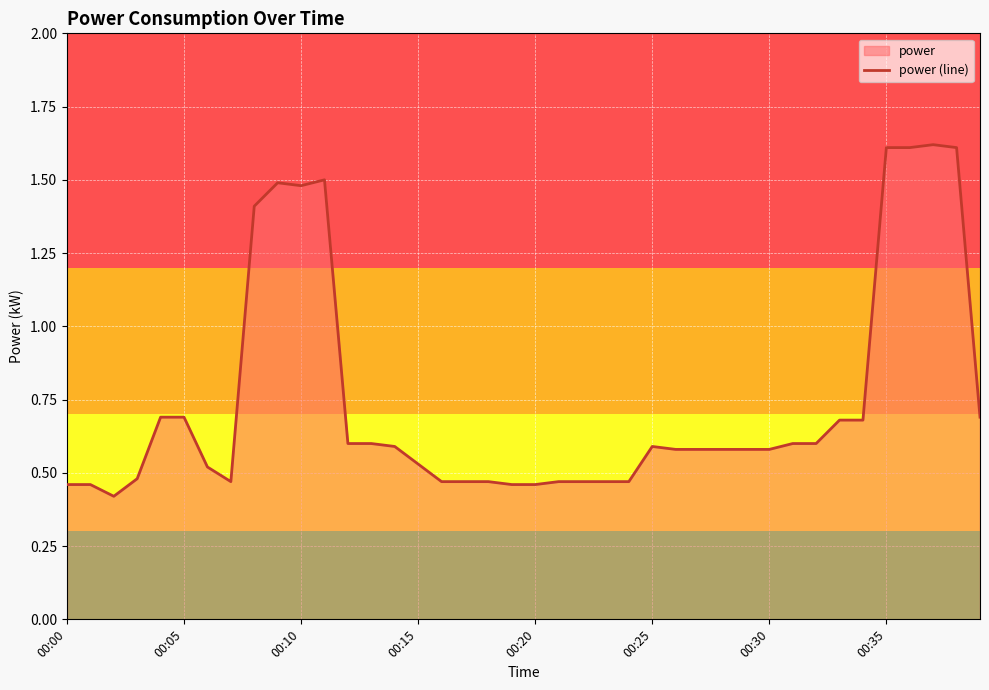

Count the values in the range 0 to 1.

32